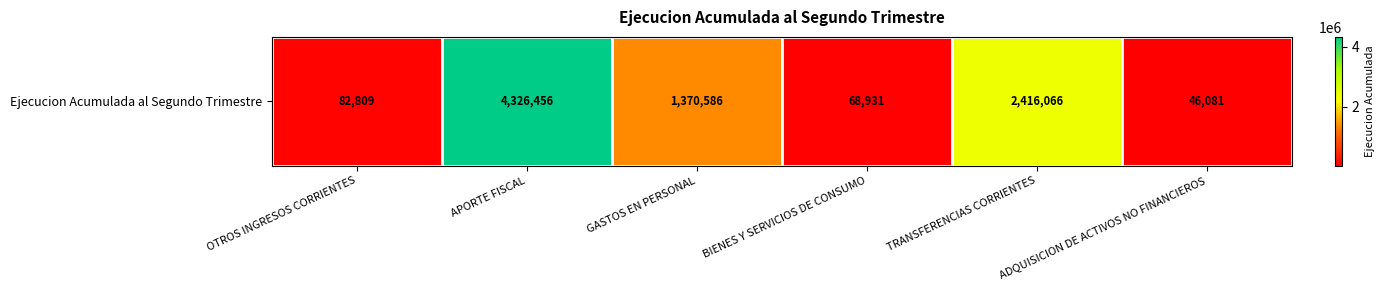

Rank the categories by value from highest to lowest.

APORTE FISCAL, TRANSFERENCIAS CORRIENTES, GASTOS EN PERSONAL, OTROS INGRESOS CORRIENTES, BIENES Y SERVICIOS DE CONSUMO, ADQUISICION DE ACTIVOS NO FINANCIEROS